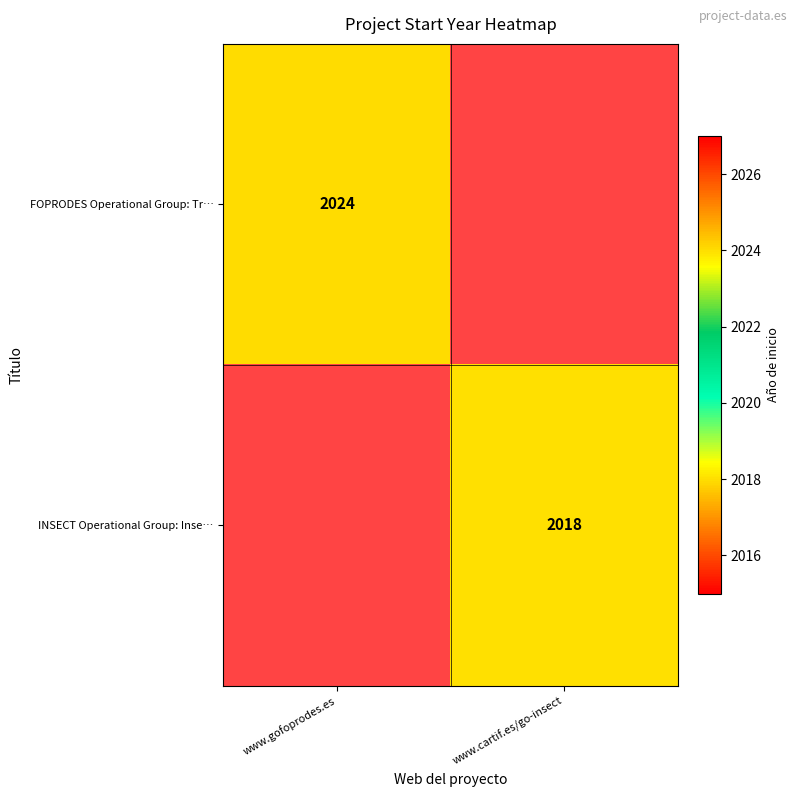

The INSECT Operational Group: Inse… series shows 2018 at www.cartif.es/go-insect. True or false?

True